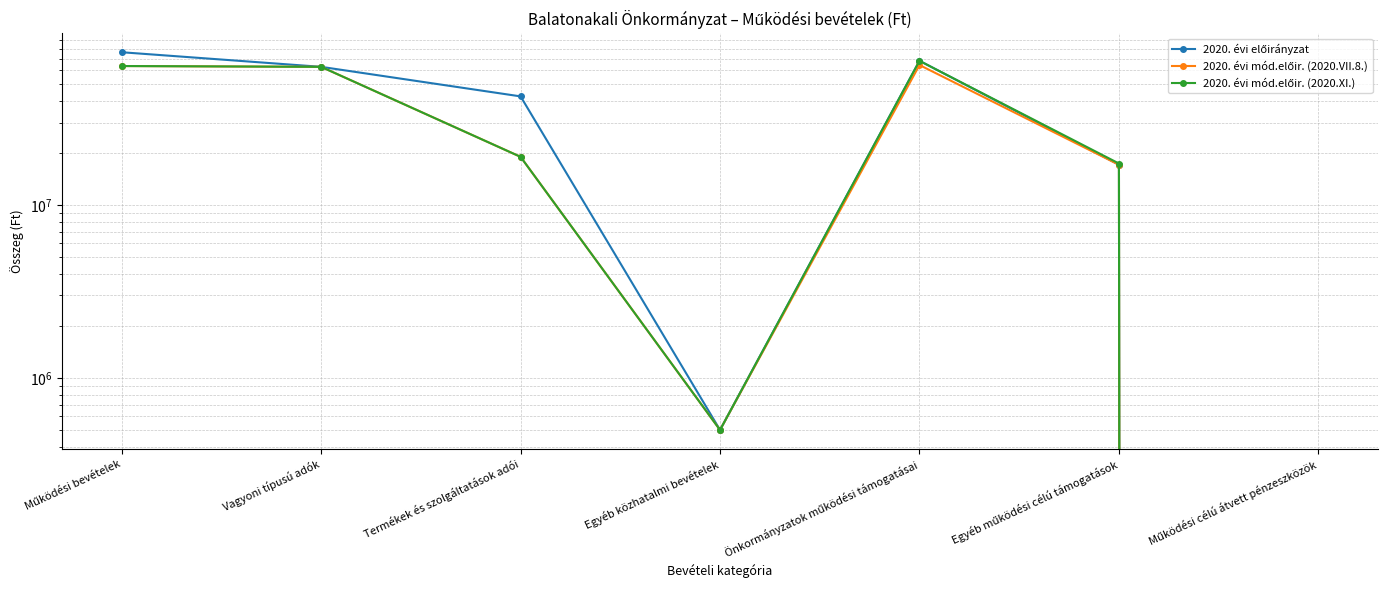

What is the spread (max minus min) of values at Egyéb működési célú támogatások?

285364